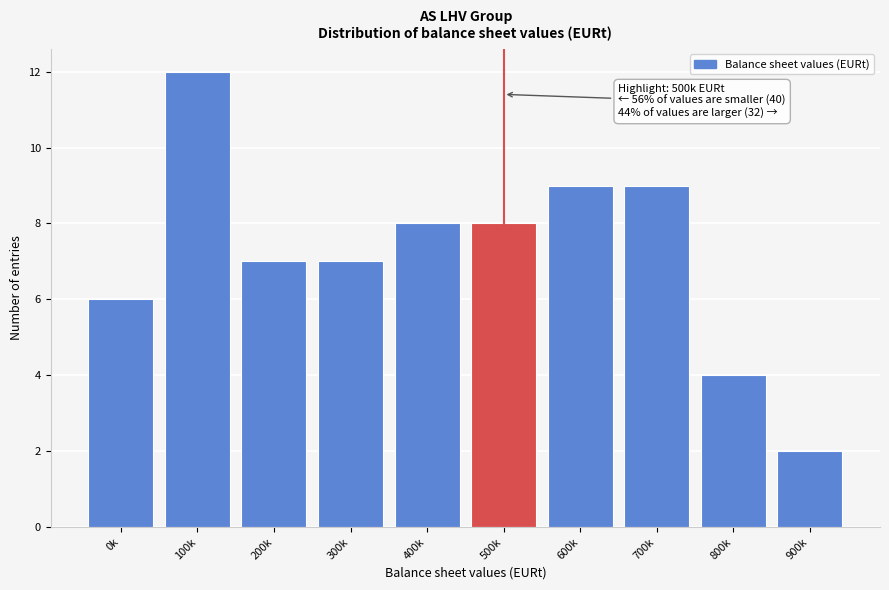

Reading right to left, transcribe all the data shown in this chart.

2	4	9	9	8	8	7	7	12	6